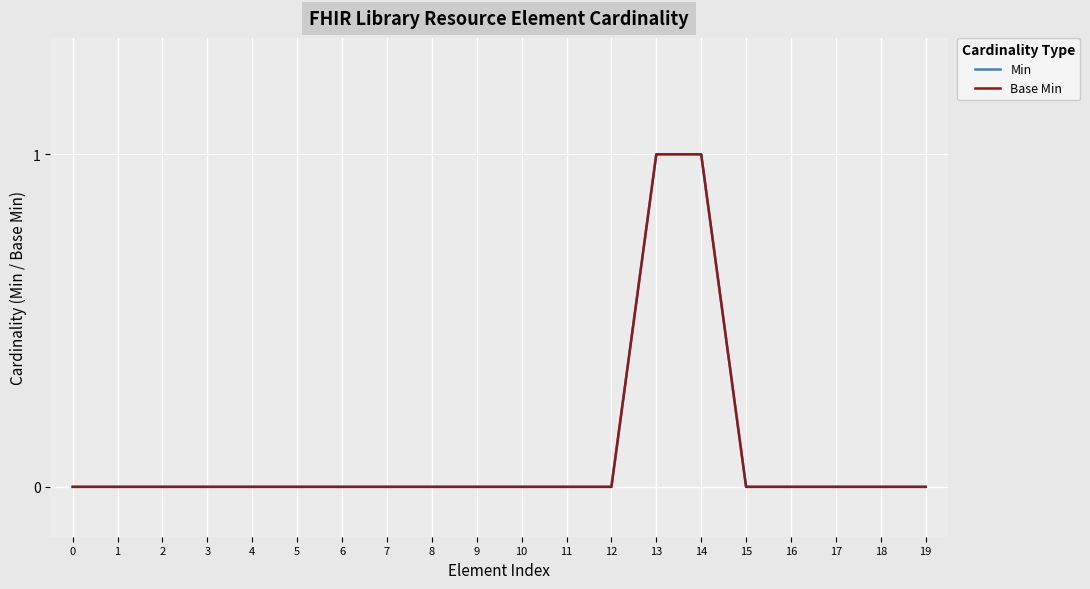

Count the Base Min values in the range 0 to 1.

20